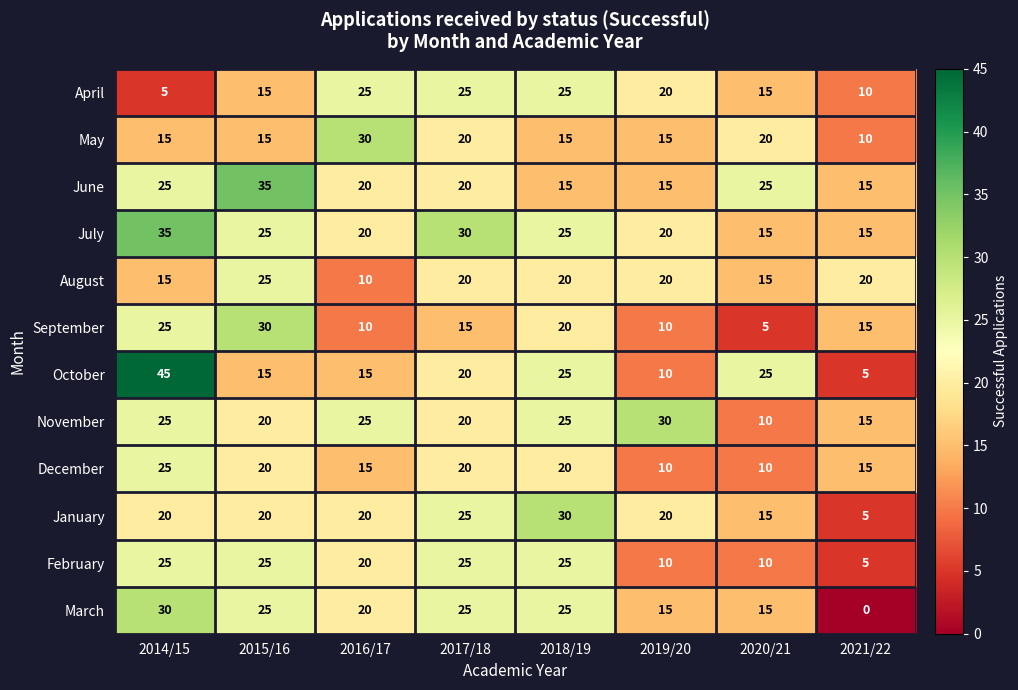

How many data points does each series have?

8